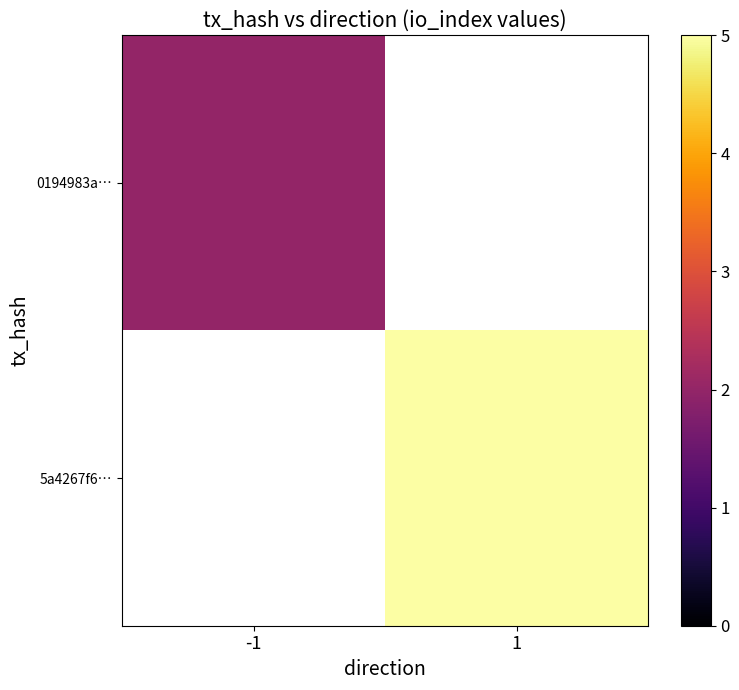

True or false: 0194983a… has a value of 2.0 at -1.

True